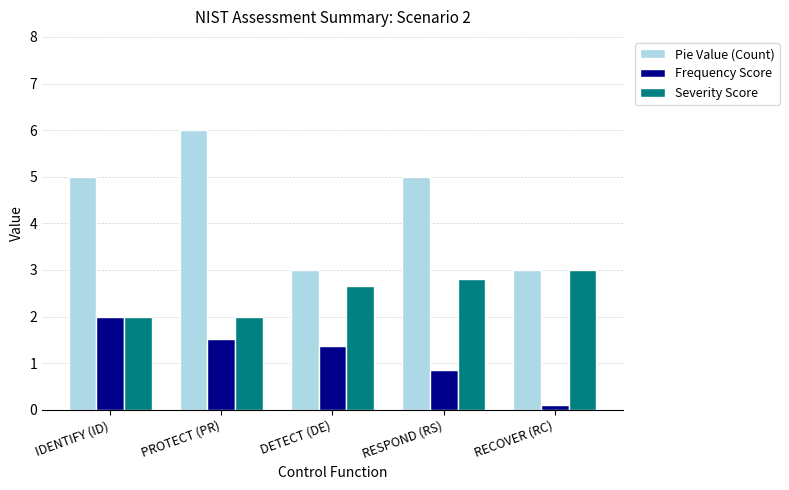

The value of Pie Value (Count) at IDENTIFY (ID) is 1.0. True or false?

False